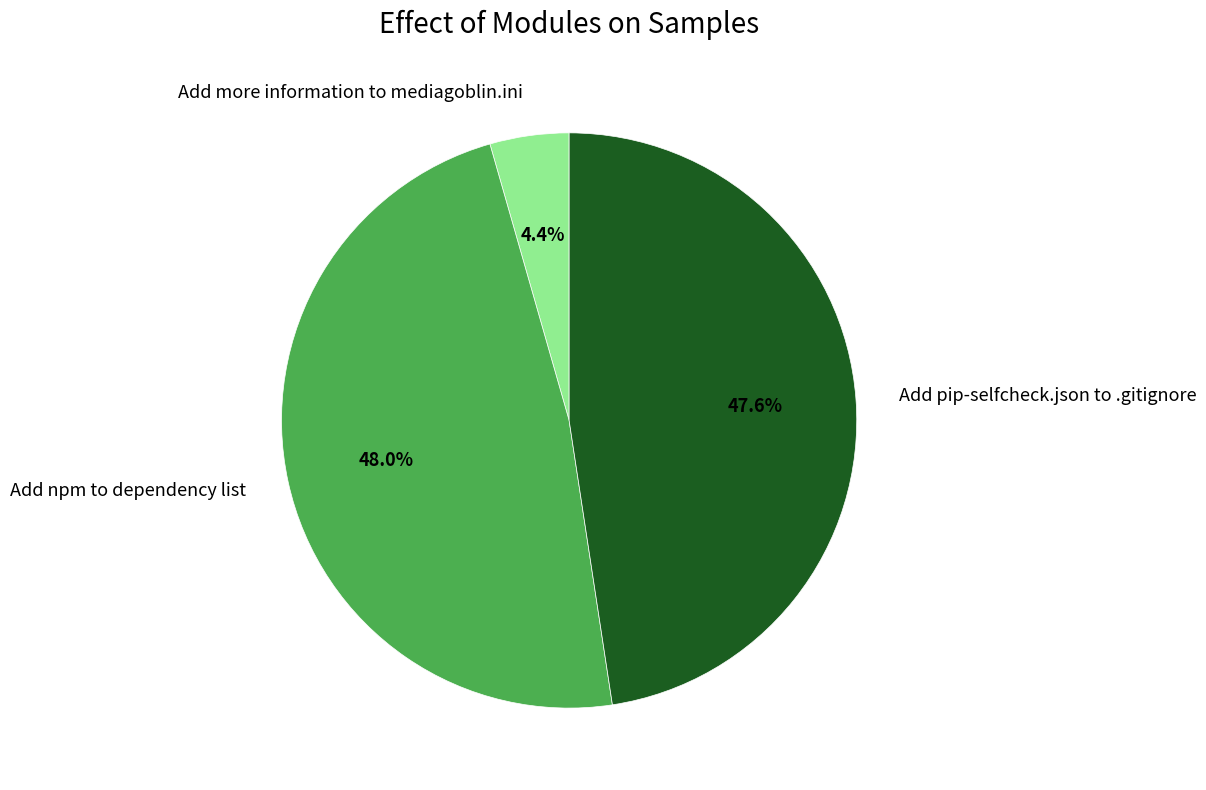

Which category has the smallest portion of the pie?

Add more information to mediagoblin.ini